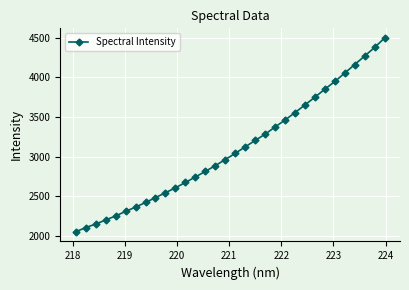

What is the sum of all values?

99181.8